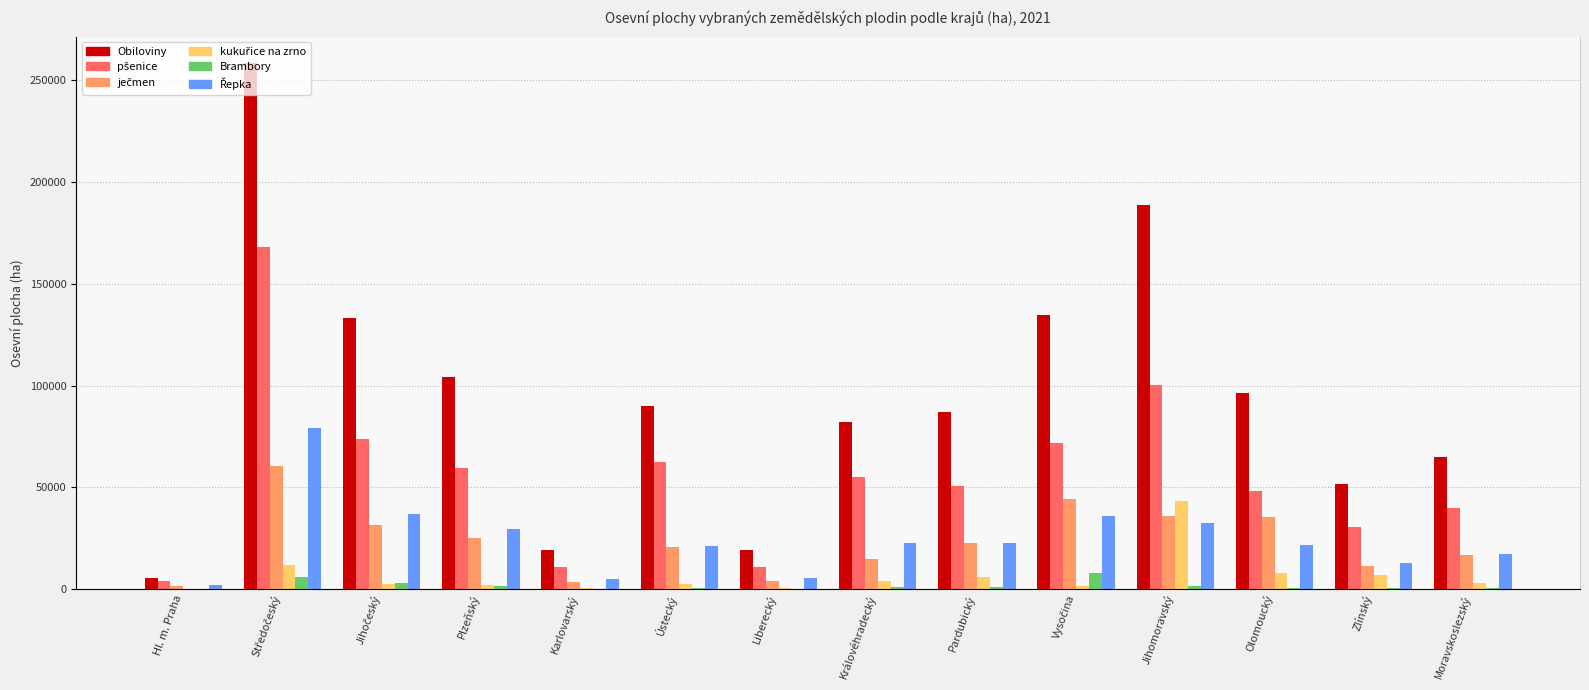

What is the value of the Obiloviny bar at the 14th from the left?

64625.5